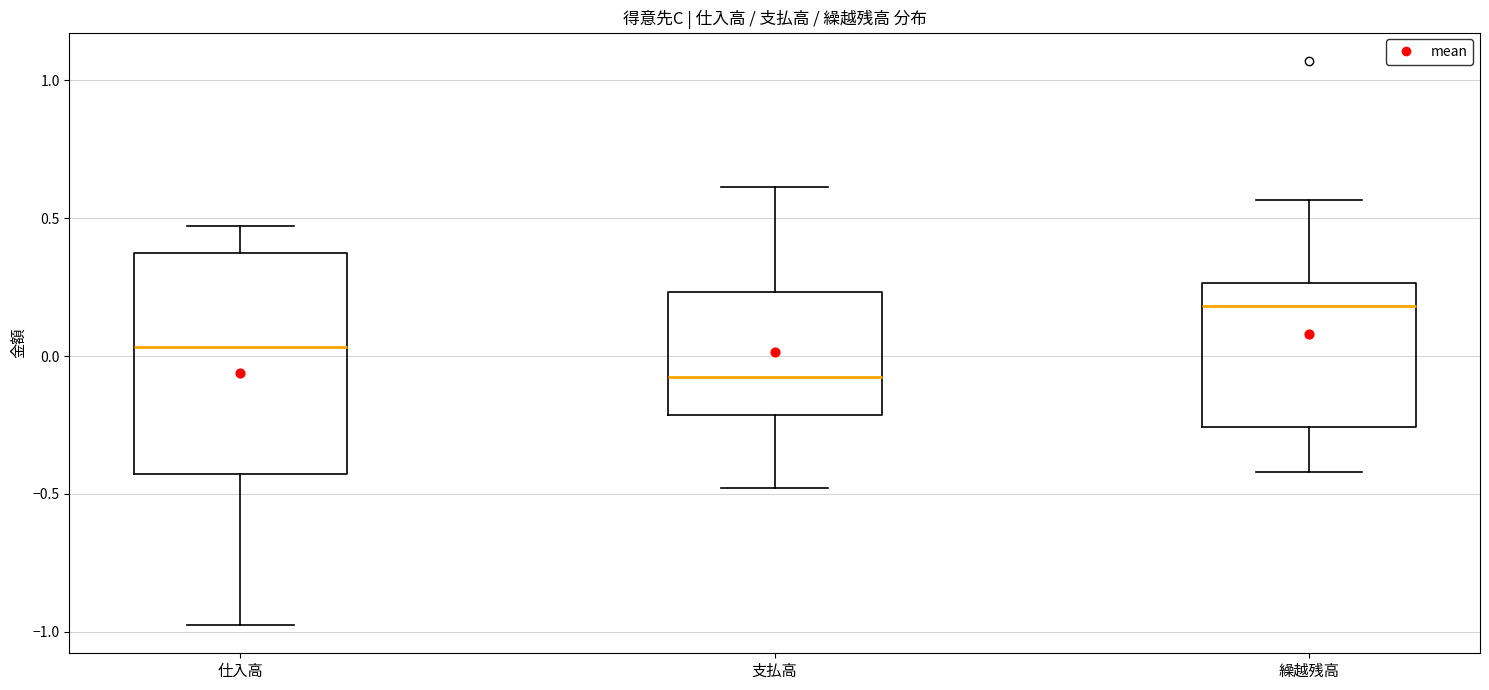

Reading left to right, read every box against the y-axis: the position of its median line, the range the box covers, and the ends of its whiskers. The values are not printed on the chart, so give them approximately, as read against the axis.

仕入高: median 0.05, box -0.45 to 0.40, whiskers -1.00 to 0.45
支払高: median -0.10, box -0.20 to 0.25, whiskers -0.50 to 0.60
繰越残高: median 0.20, box -0.25 to 0.25, whiskers -0.40 to 0.55